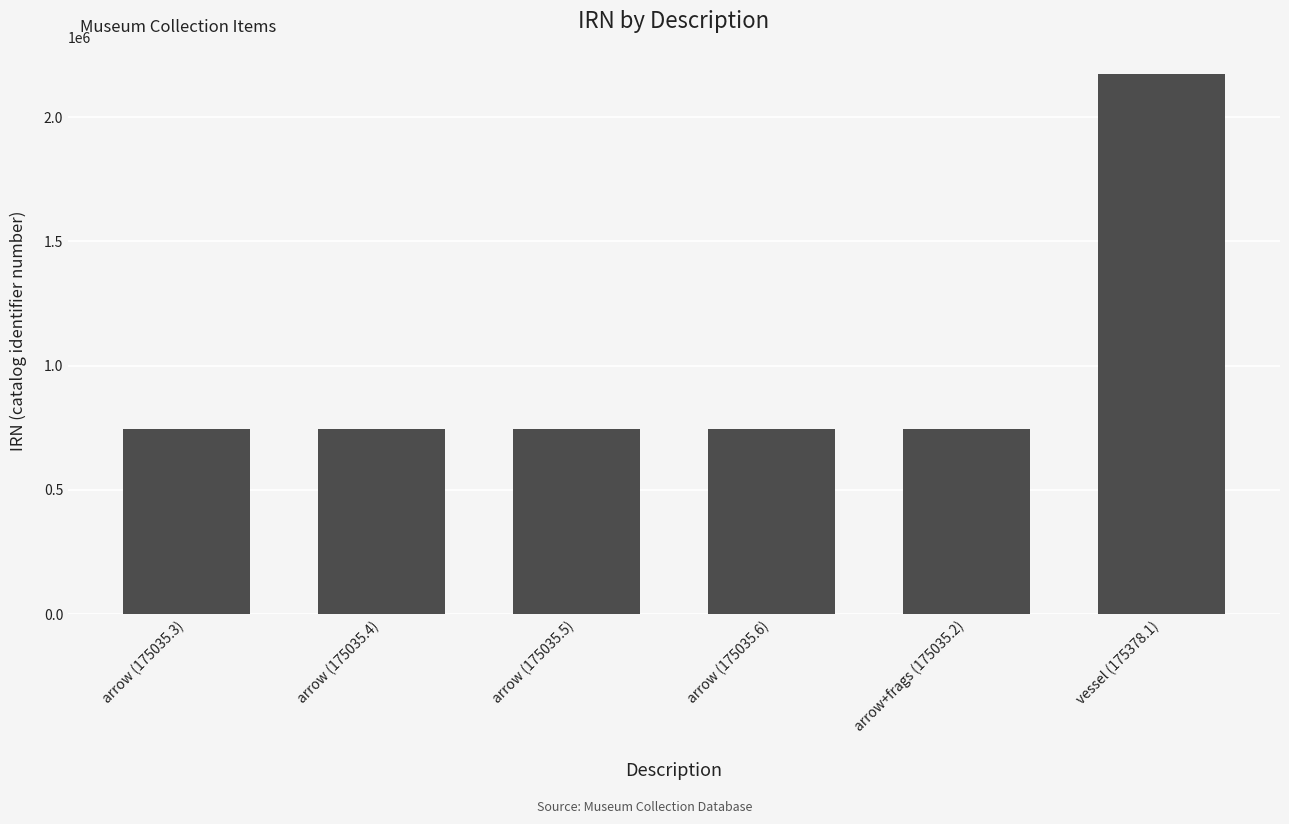

Where is the data nearest to the value 1458027?

arrow (175035.6)